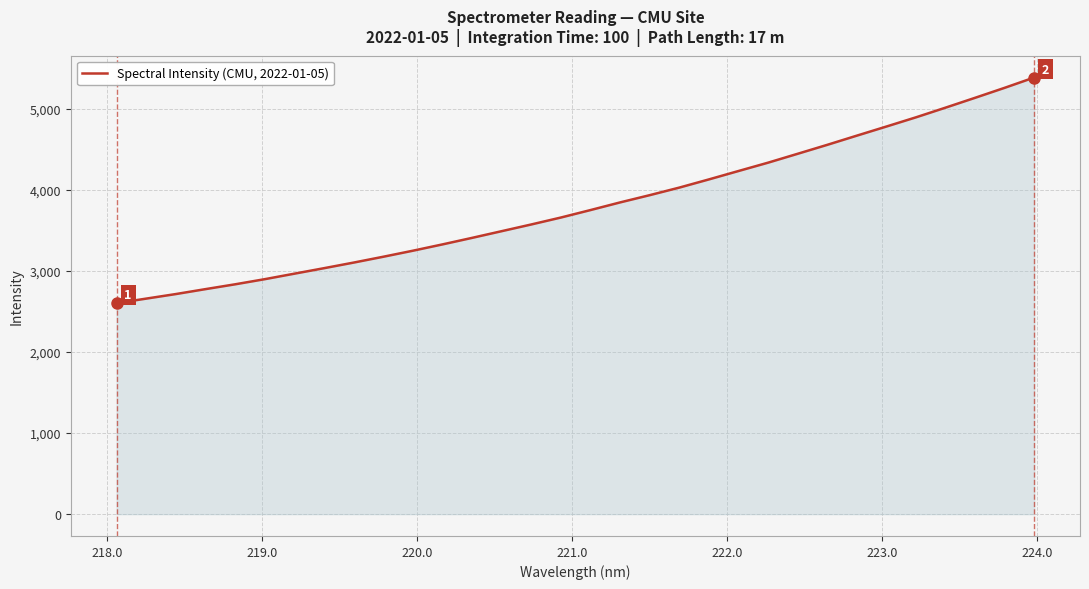

What is the smallest value displayed?

2604.5